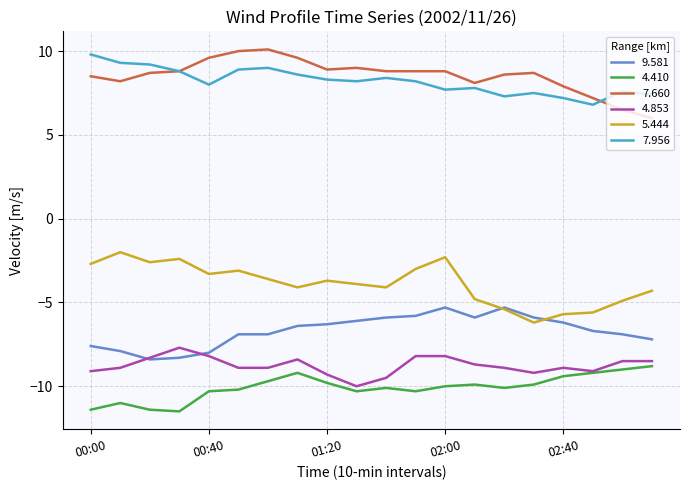

What is the maximum value shown in the chart?

10.1